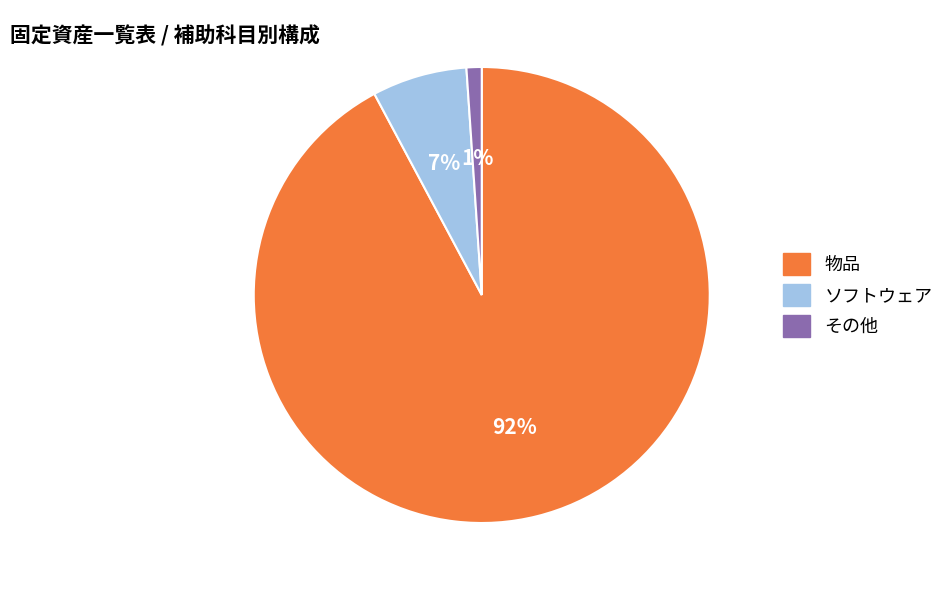

To the nearest percent, what is the combined percentage of その他 and ソフトウェア?

8%